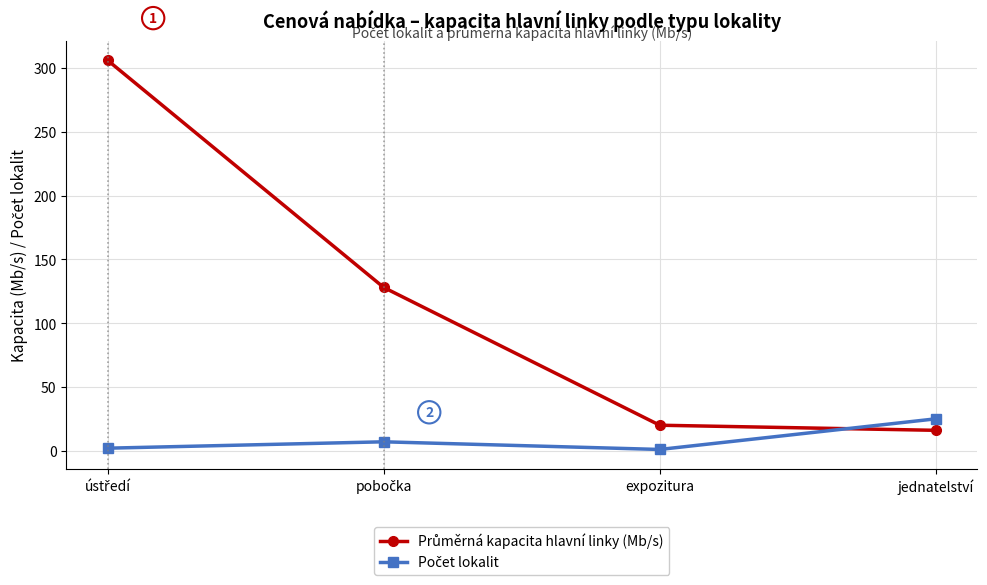

What is the maximum value shown in the chart?

306